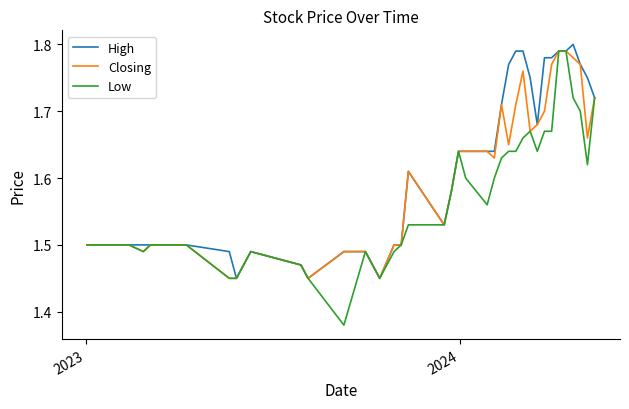

What is the difference between the second highest and second lowest values in the Low series?

0.3